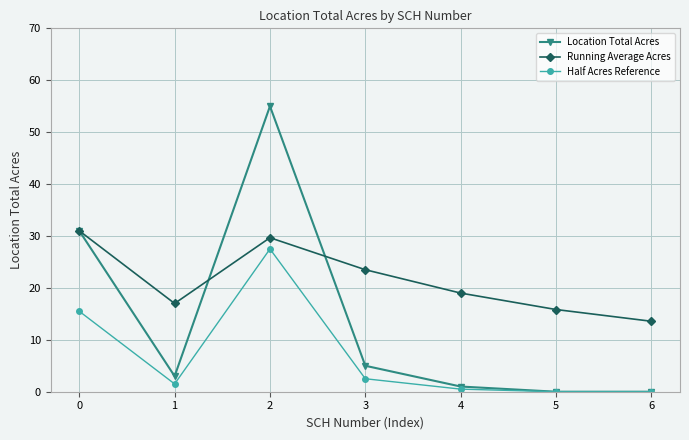

Does the chart display data point markers on the line(s)?

Yes